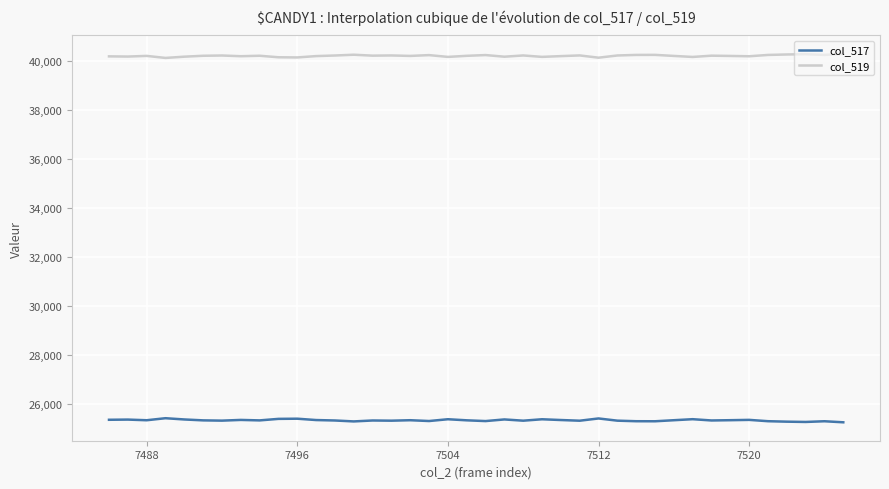

What are all the series names shown in the legend?

col_517, col_519